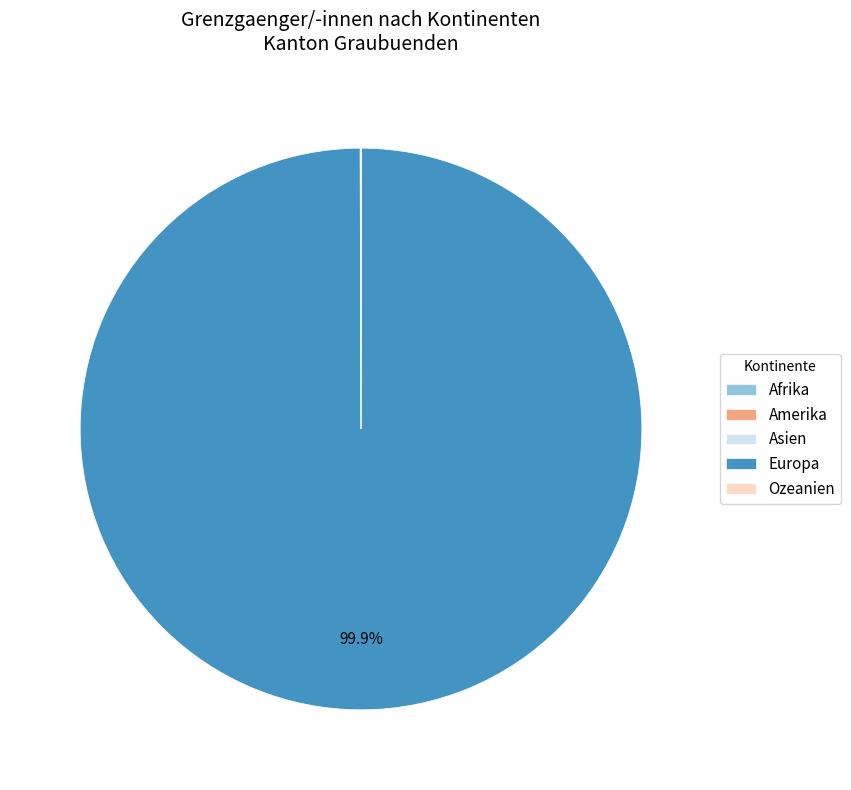

Which slice is the largest?

Europa